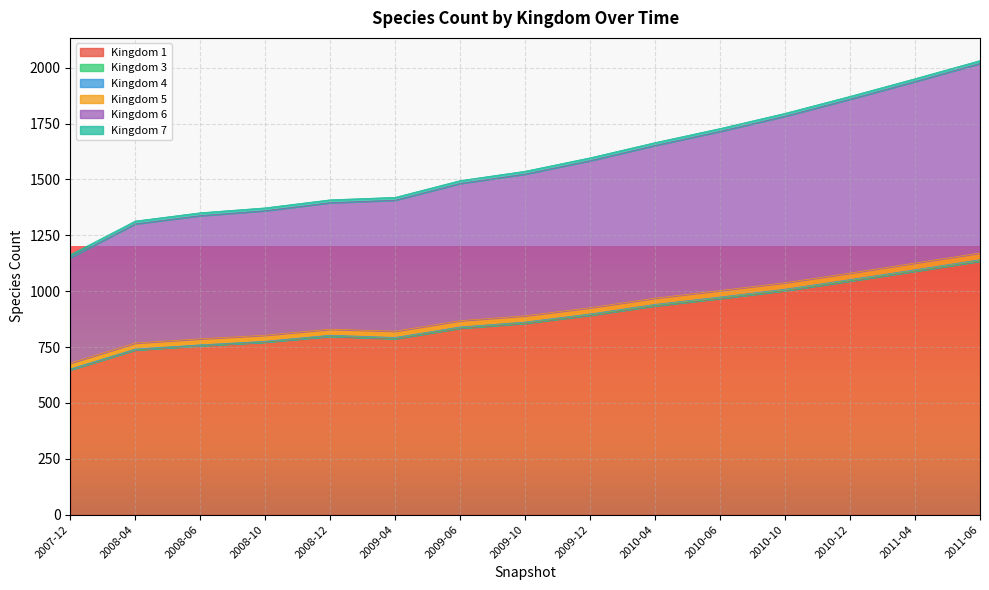

List the labels in order of 7 value, smallest first.

2007-12, 2008-04, 2008-06, 2008-10, 2008-12, 2009-04, 2009-06, 2009-10, 2009-12, 2010-04, 2010-06, 2010-10, 2010-12, 2011-04, 2011-06